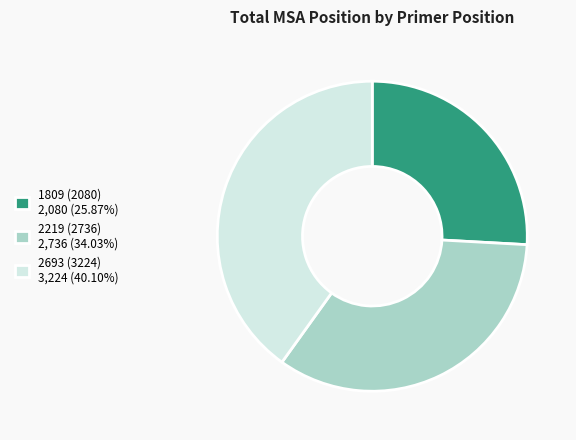

Between 2693 (3224) and 2219 (2736), which is larger?

2693 (3224)